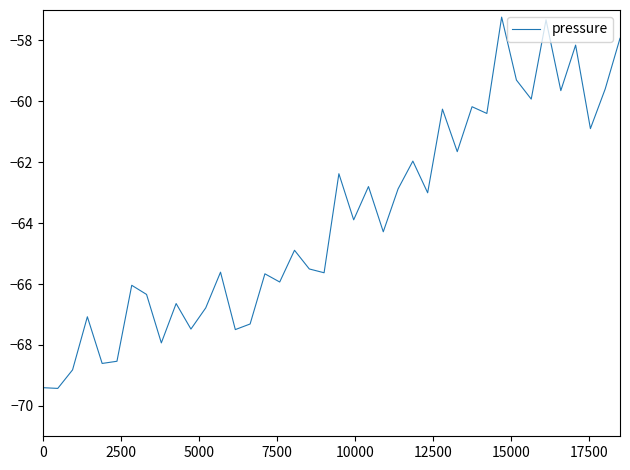

What is the difference between the maximum and minimum values?

12.2